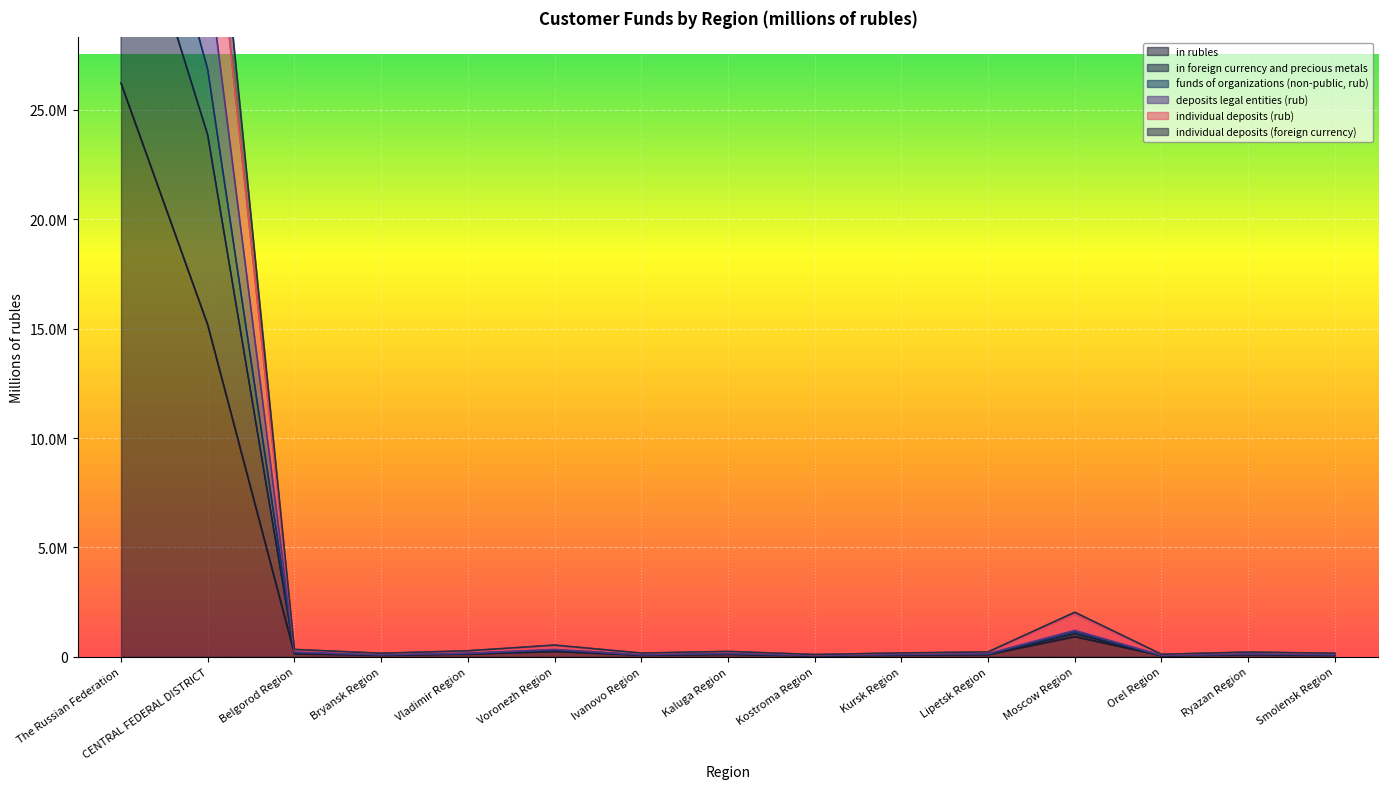

Reading right to left, what are all the values shown in this chart?

in rubles: 73086	101245	54468	924053	101138	78044	49488	115739	77725	247472	126577	73754	138755	15170011	26214209
in foreign currency and precious metals: 99695	129706	65418	1206050	141368	109683	60032	159171	97010	333863	162477	96616	211044	31531243	47460805
funds of organizations (non-public, rub): 92379	121766	62456	1145746	126975	100787	56188	140557	93096	308481	151635	90713	195333	26849889	41223762
deposits legal entities (rub): 84834	110778	57922	1048064	117351	94888	52830	126328	86498	278361	140603	84690	179822	23853245	36604100
individual deposits (rub): 156271	209891	110737	1944037	216757	170872	100563	238588	163000	518179	263597	156740	315652	37587539	60930398
individual deposits (foreign currency): 161911	215961	113446	2036086	222505	175280	103058	245447	170434	534229	273965	161671	335918	39941408	64256898